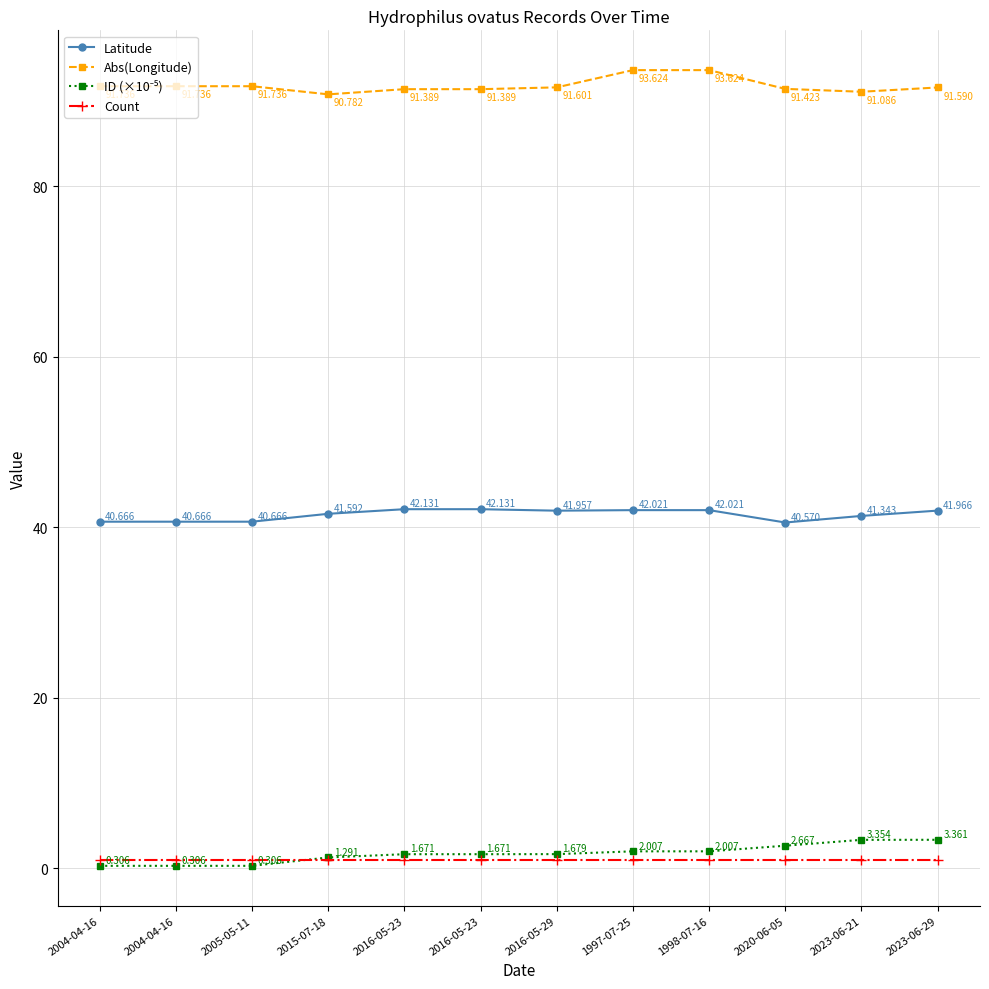

What is the smallest value displayed?

0.3